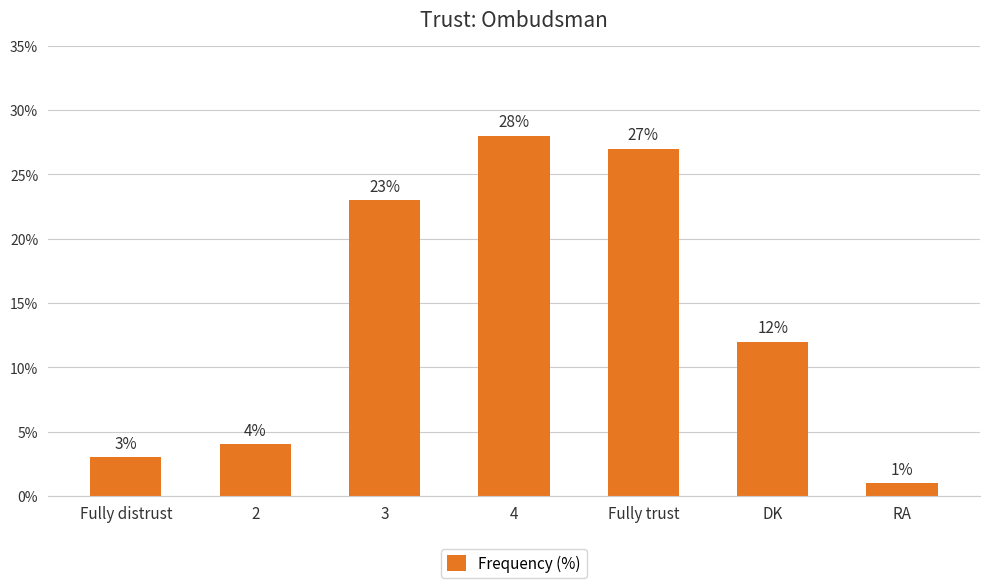

True or false: the data shows 27 at Fully trust.

True